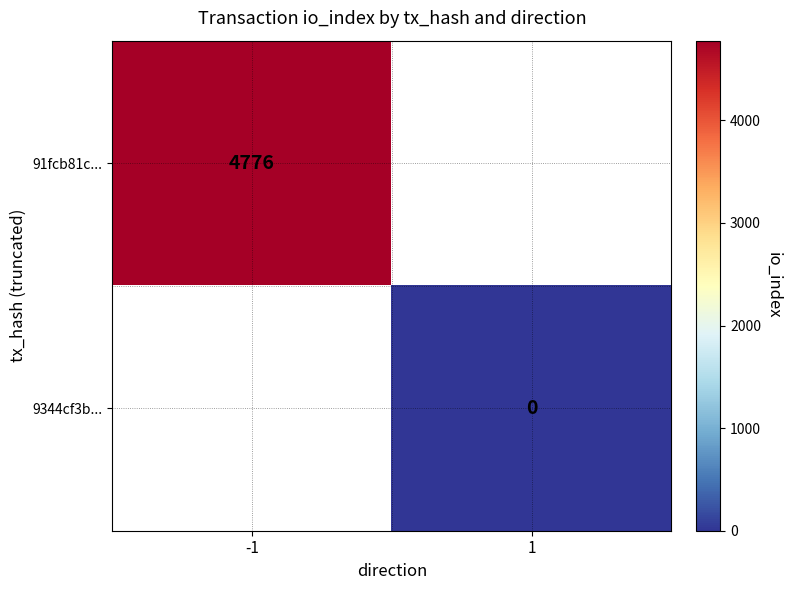

How many series are shown in this chart?

2